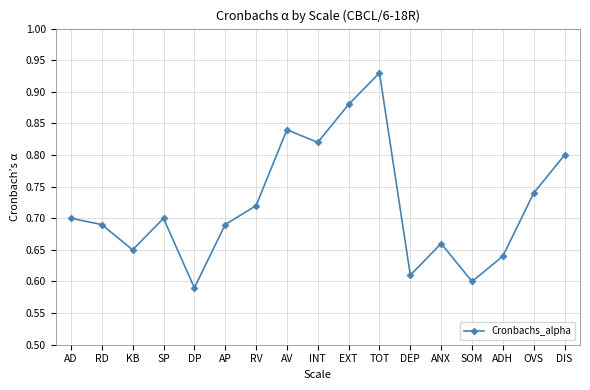

Is this an area chart (filled region under the line)?

No